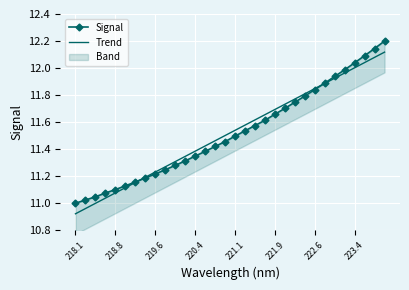

The value of Trend at 219.6 is 19.3. True or false?

False